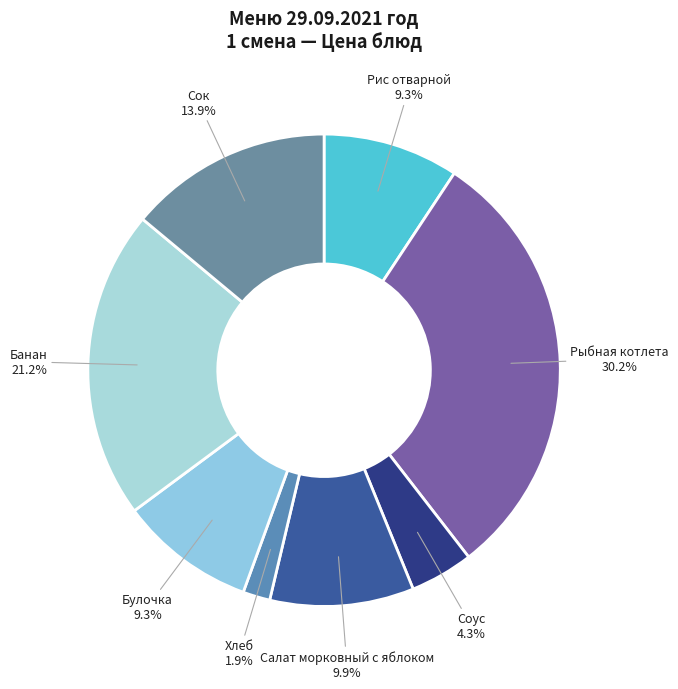

Which category has the biggest portion of the pie?

Рыбная котлета